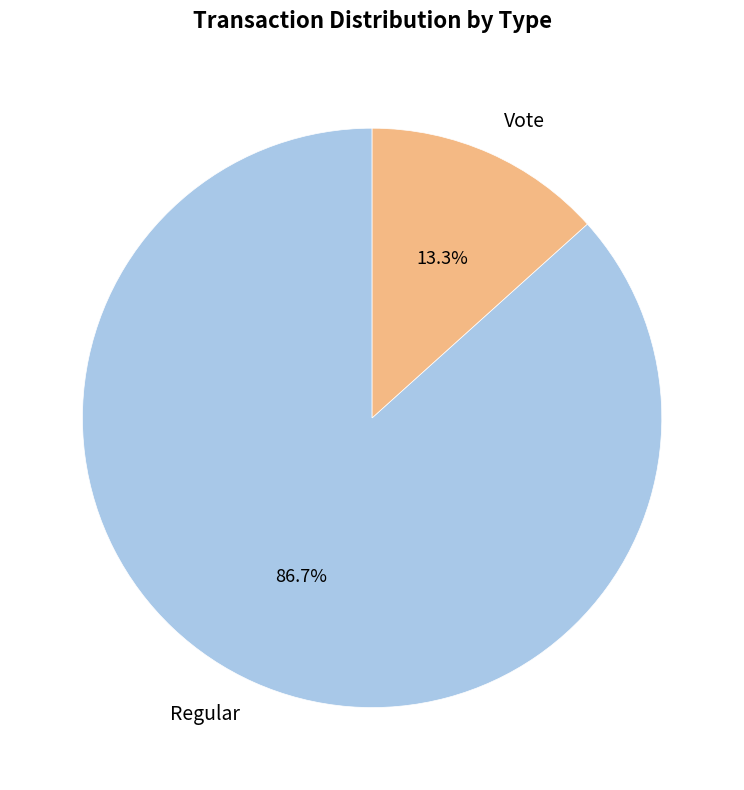

Rank the categories by value from highest to lowest.

Regular, Vote